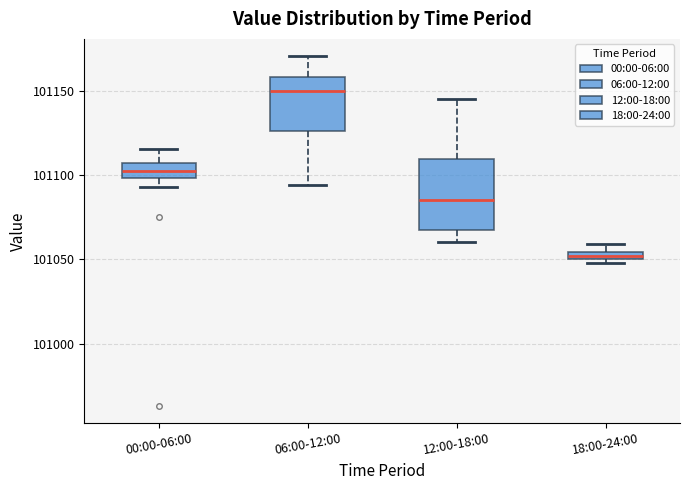

Where is the upper edge of the box for 06:00-12:00 on the y-axis? The values are not printed on the chart, so give them approximately, as read against the axis.

101160